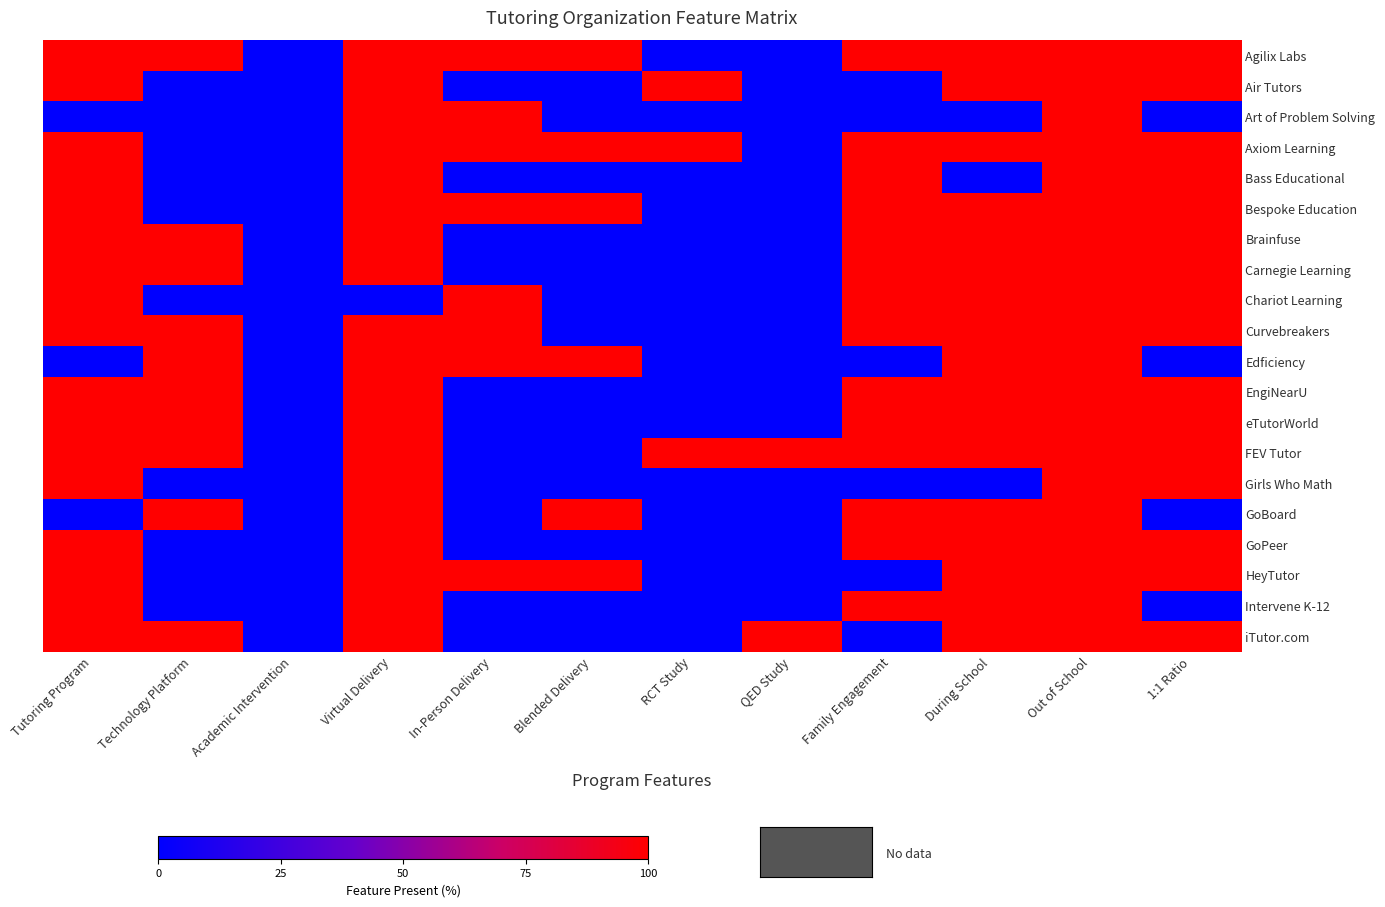

How many categories are shown in the chart?

12